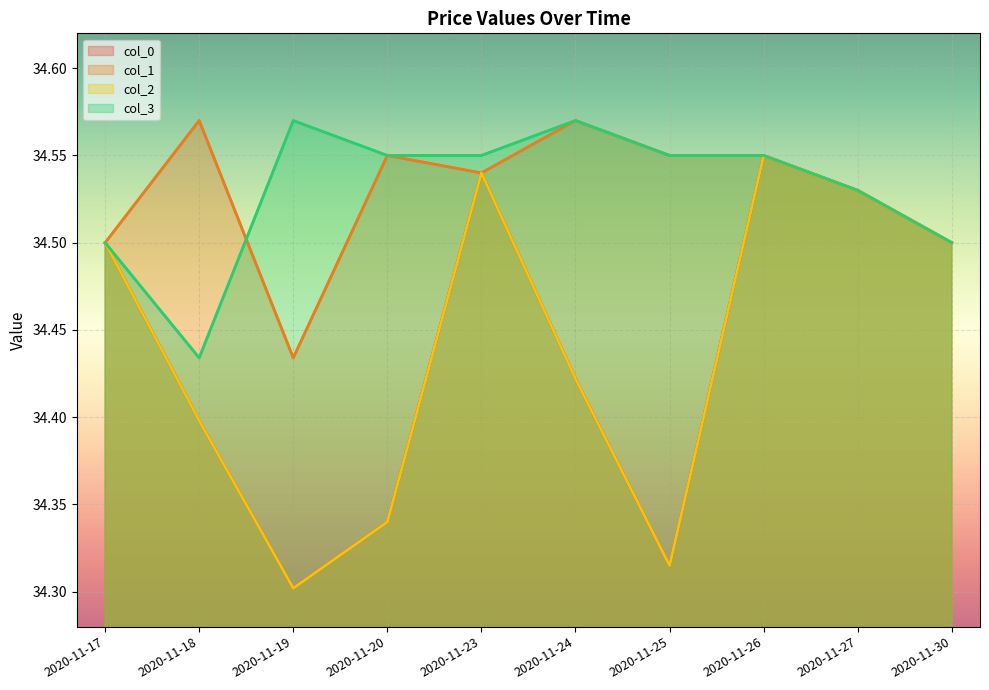

Count the number of data series in this chart.

4